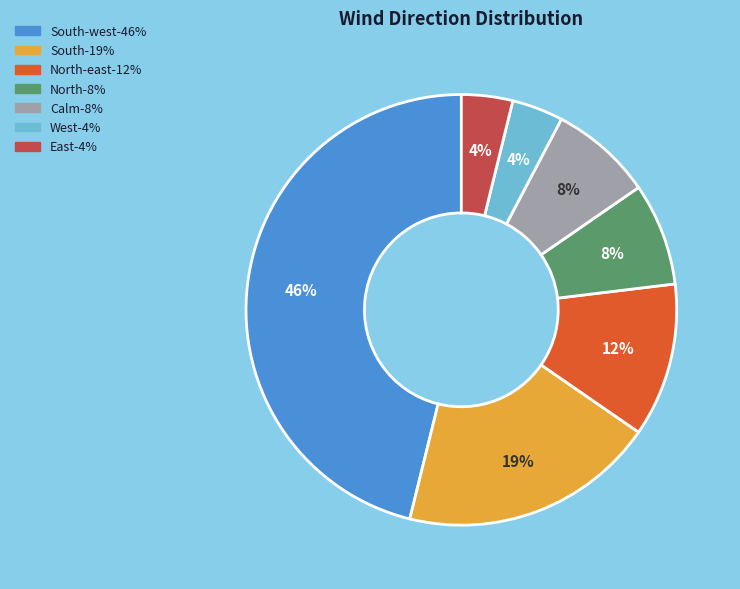

Does any single category account for the majority?

No